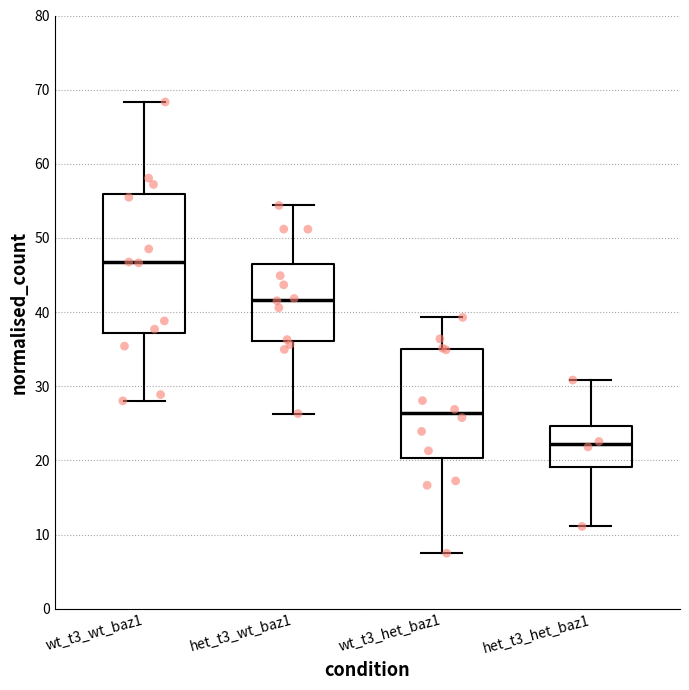

Which box has the lowest median line?

het_t3_het_baz1